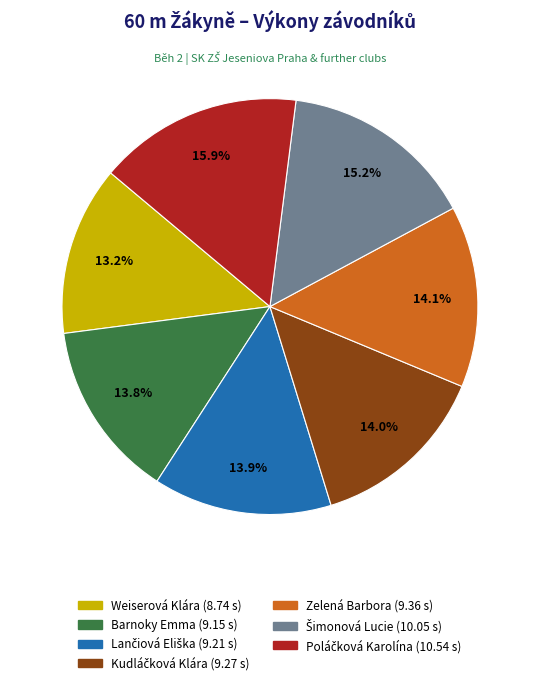

Which category has the smallest portion of the pie?

Weiserová Klára